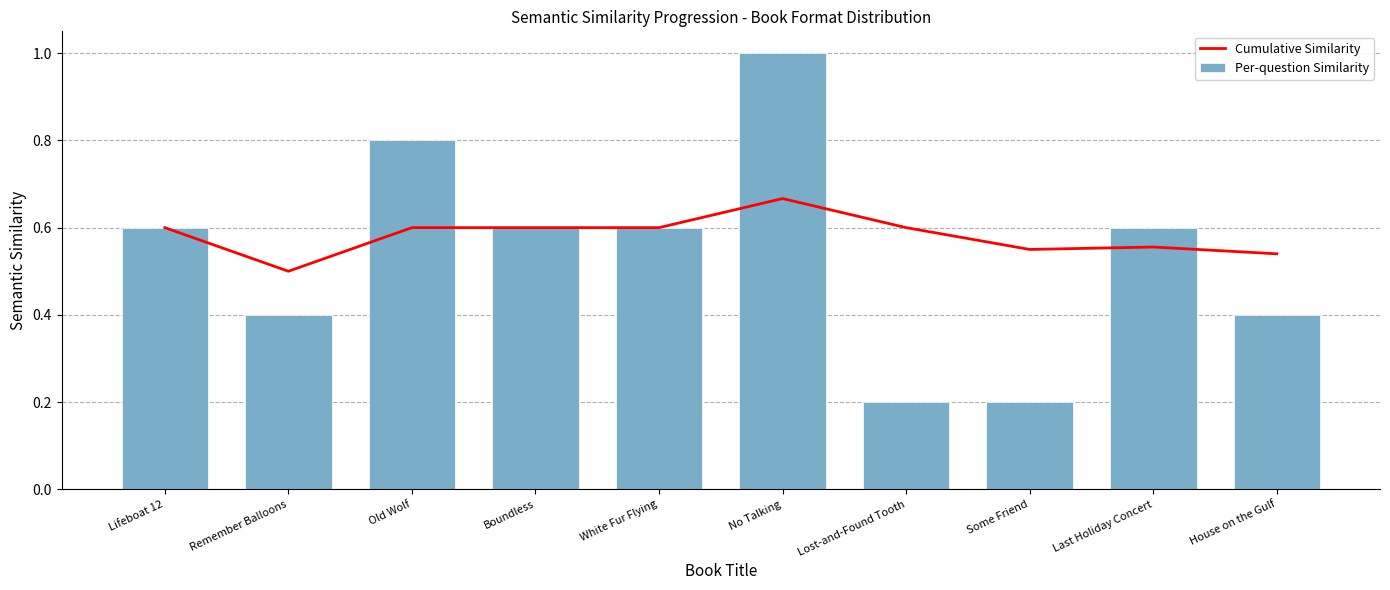

Where is Cumulative Similarity nearest to the value 0?

Remember Balloons